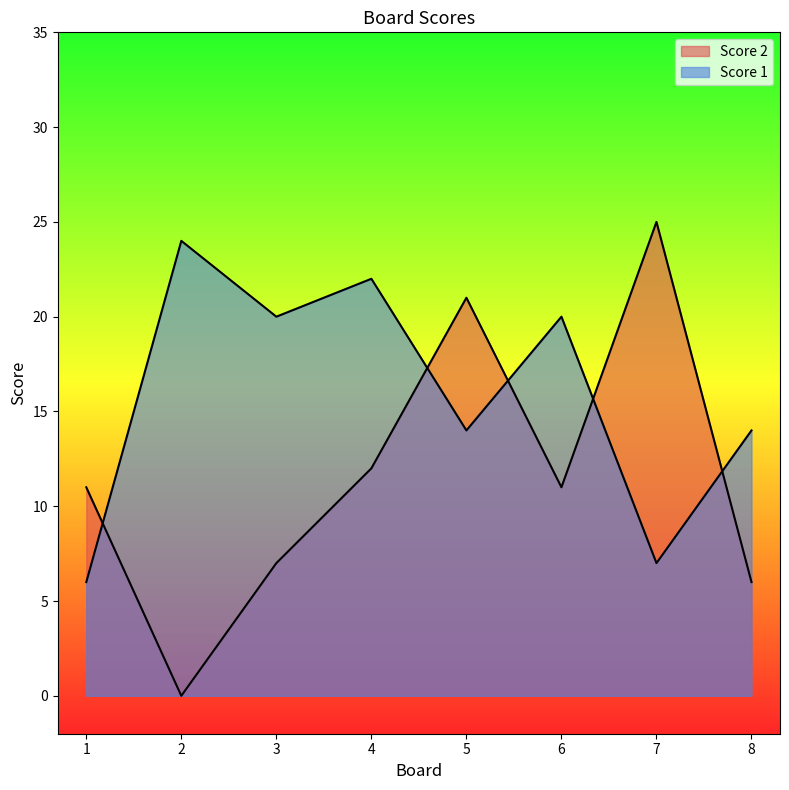

Read the Score 2 value at 3.

7